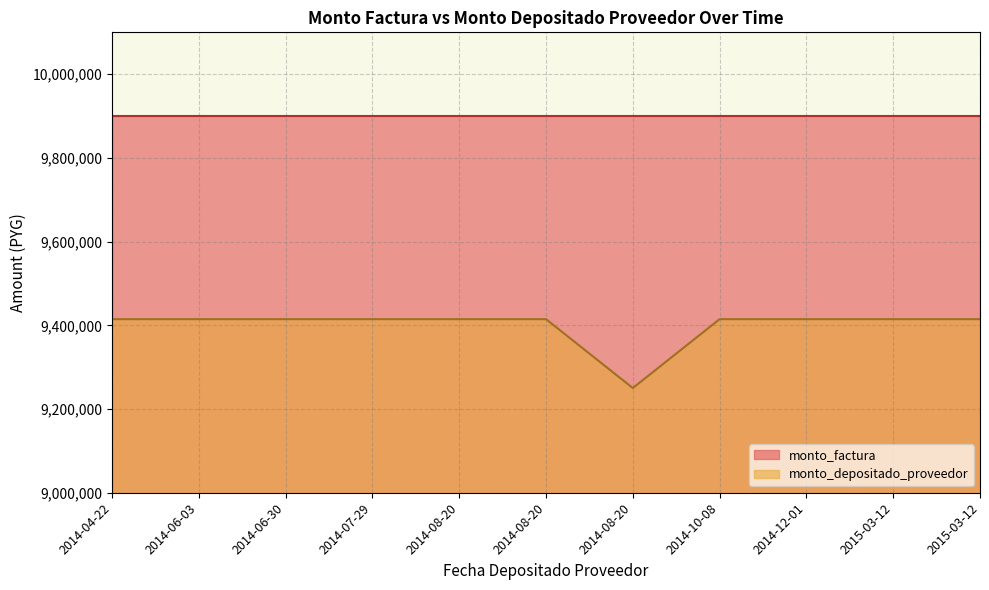

Which label corresponds to the smallest value in the chart?

2014-08-20